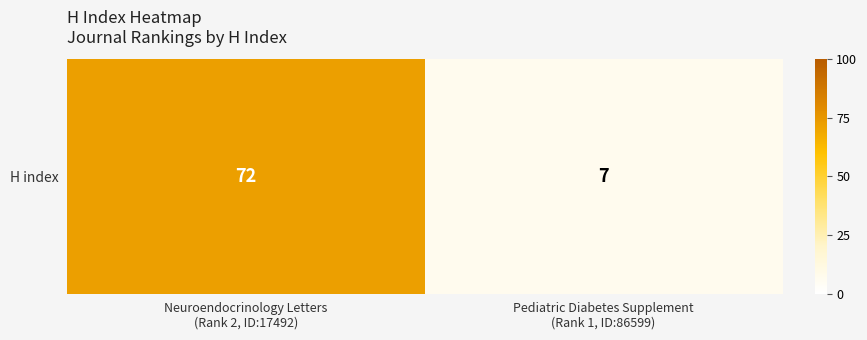

Reading left to right, list all the values displayed in this chart.

Neuroendocrinology Letters
(Rank 2, ID:17492)=72	Pediatric Diabetes Supplement
(Rank 1, ID:86599)=7